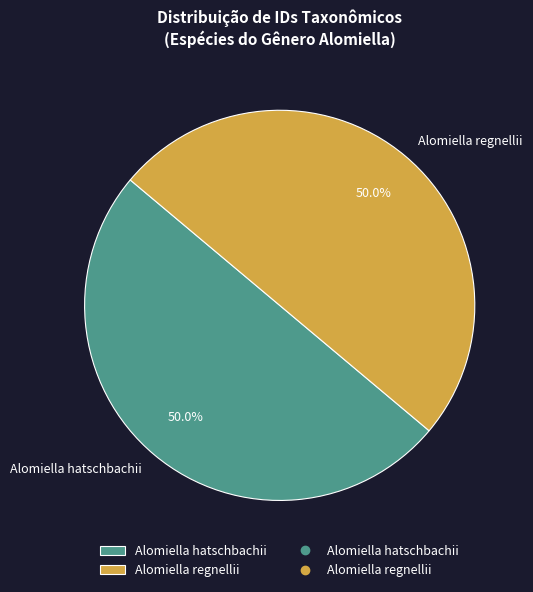

Approximately how many times larger is the value at Alomiella hatschbachii compared to Alomiella regnellii?

1.0